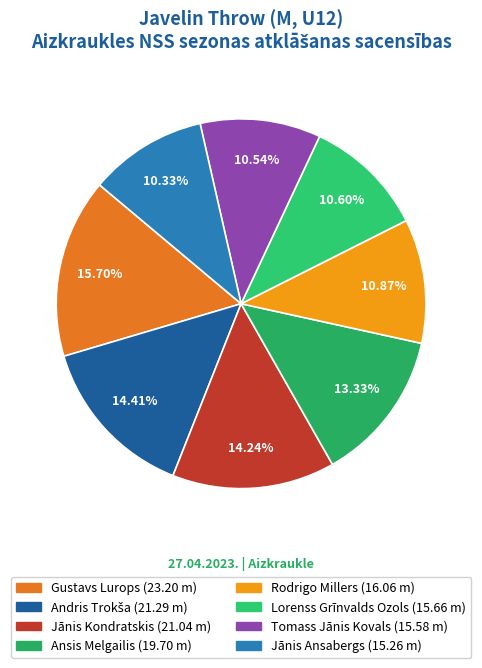

How many segments does this pie chart have?

8